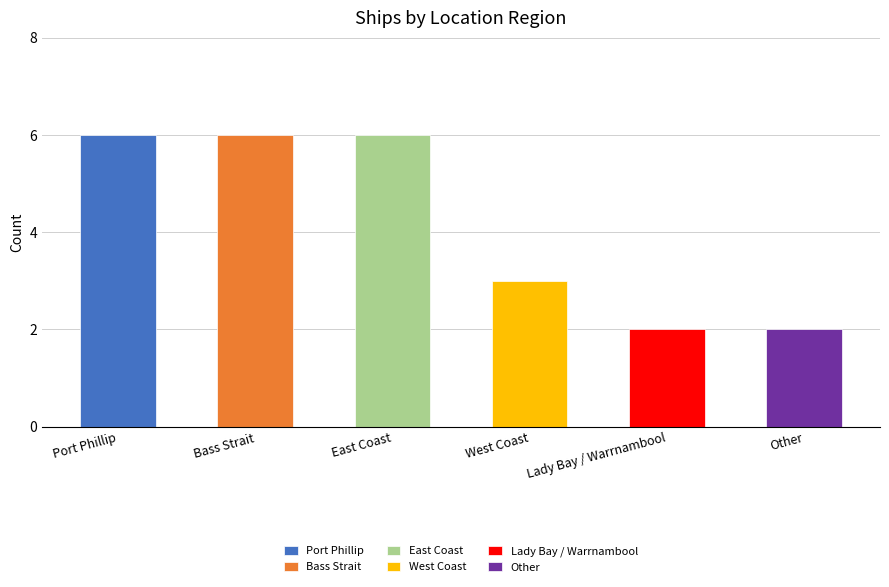

Is it true that the value at Lady Bay / Warrnambool is 3?

False